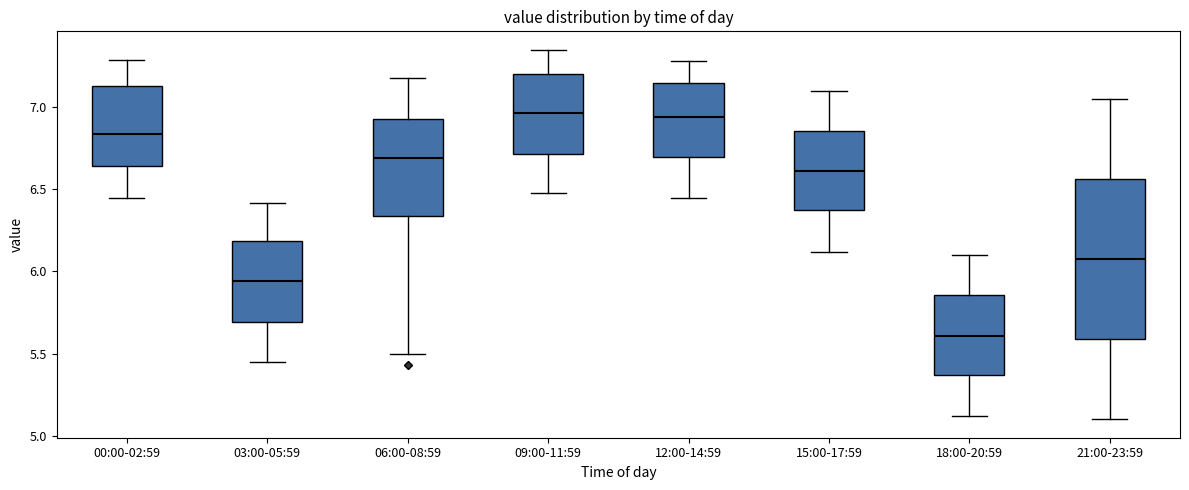

Reading left to right, transcribe this box plot: for each box, give where its median line is, the range the box spans, and where its two whiskers end, as read against the y-axis. The values are not printed on the chart, so give them approximately, as read against the axis.

00:00-02:59: median 6.85, box 6.65 to 7.15, whiskers 6.45 to 7.30
03:00-05:59: median 5.95, box 5.70 to 6.20, whiskers 5.45 to 6.40
06:00-08:59: median 6.70, box 6.35 to 6.95, whiskers 5.50 to 7.20
09:00-11:59: median 6.95, box 6.70 to 7.20, whiskers 6.50 to 7.35
12:00-14:59: median 6.95, box 6.70 to 7.15, whiskers 6.45 to 7.30
15:00-17:59: median 6.60, box 6.35 to 6.85, whiskers 6.10 to 7.10
18:00-20:59: median 5.60, box 5.35 to 5.85, whiskers 5.10 to 6.10
21:00-23:59: median 6.10, box 5.60 to 6.55, whiskers 5.10 to 7.05